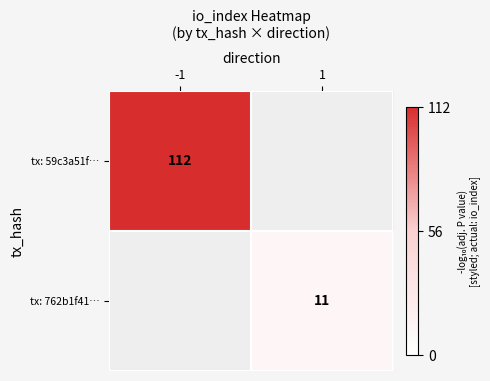

The value of tx: 762b1f41… at 1 is 8. True or false?

False